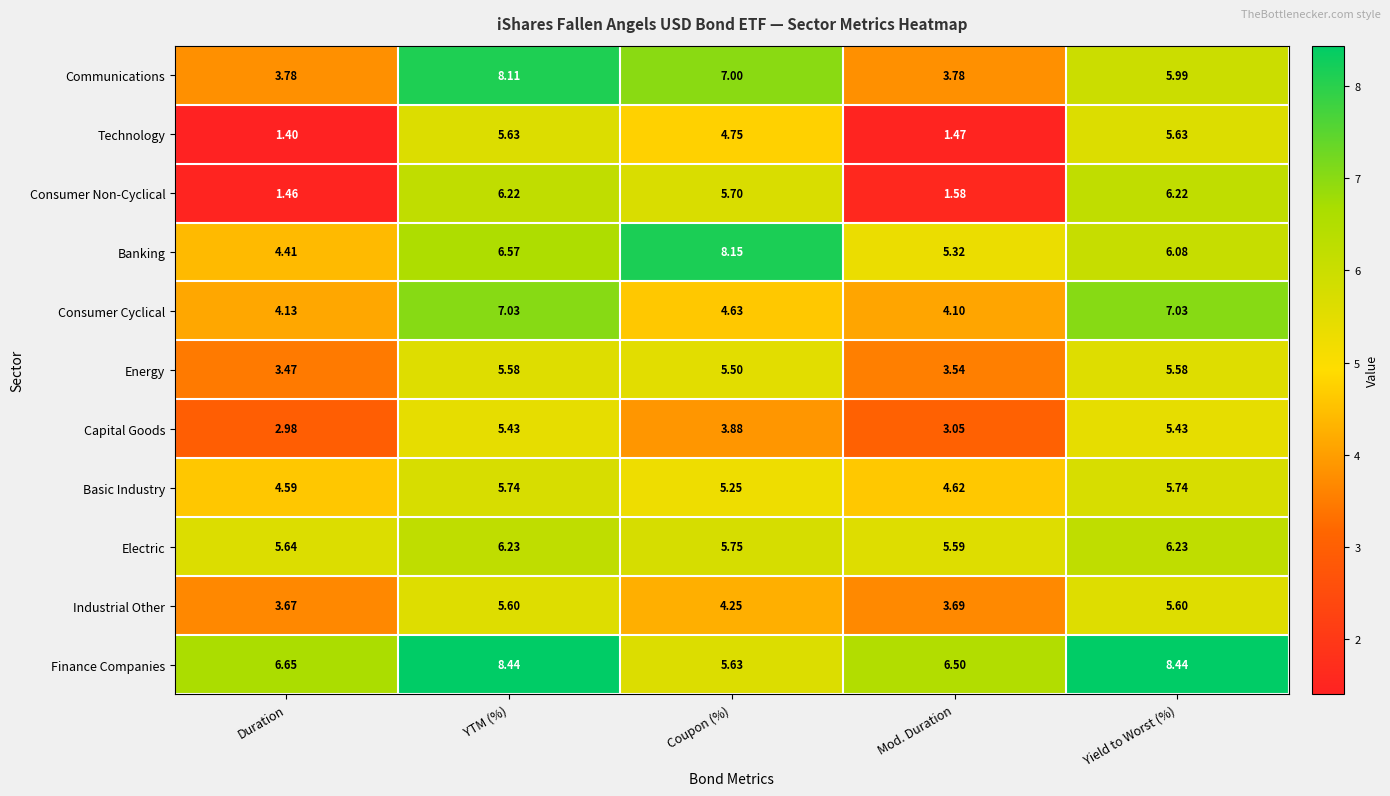

Rank the series at Coupon (%) from highest to lowest value.

Banking, Communications, Electric, Consumer Non-Cyclical, Finance Companies, Energy, Basic Industry, Technology, Consumer Cyclical, Industrial Other, Capital Goods